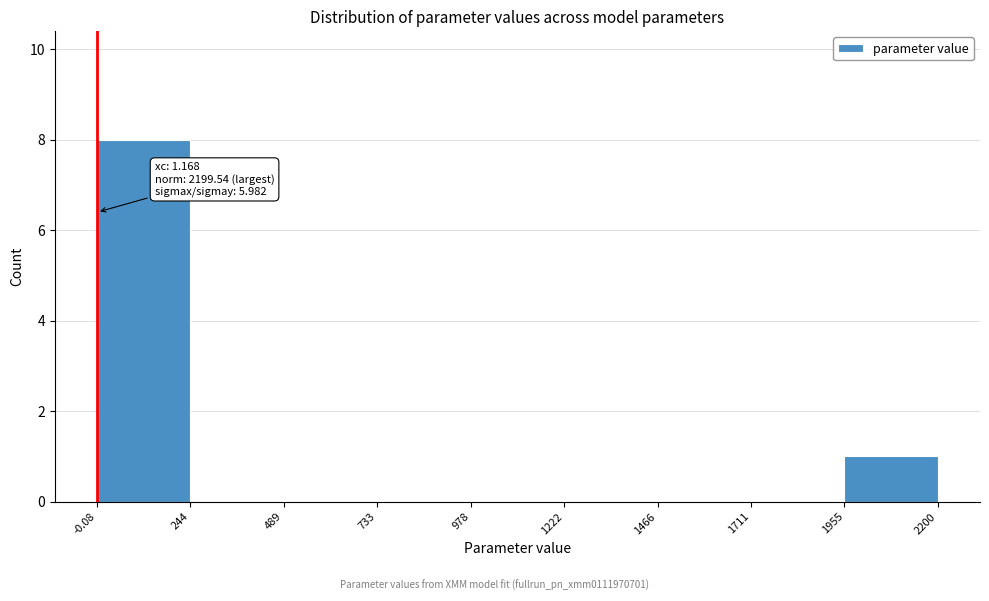

Which range on the x-axis has the tallest bar?

-0.08 to 244